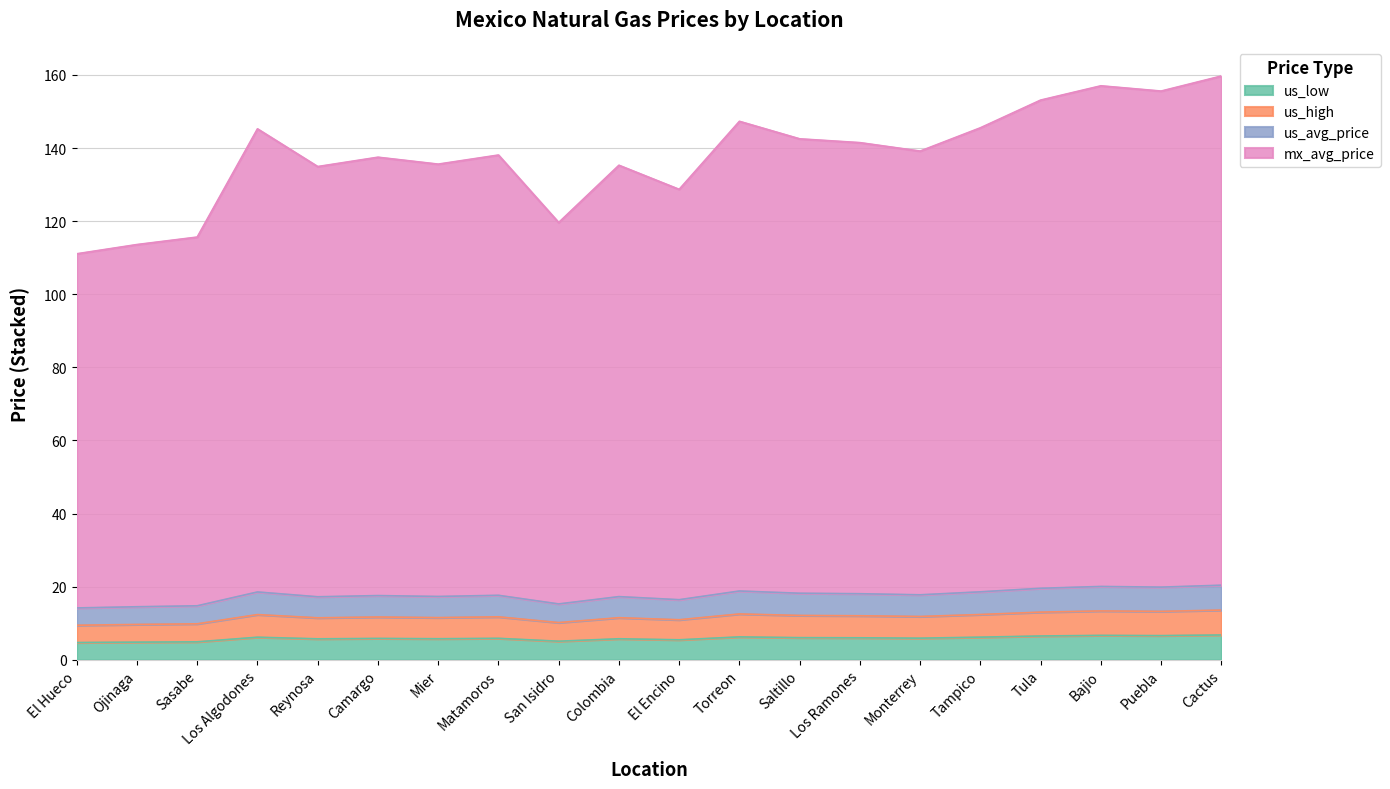

Which series has the largest total across all categories?

mx_avg_price